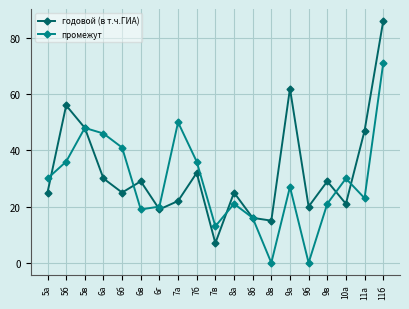

True or false: годовой (в т.ч.ГИА) and промежут cross at least once.

True